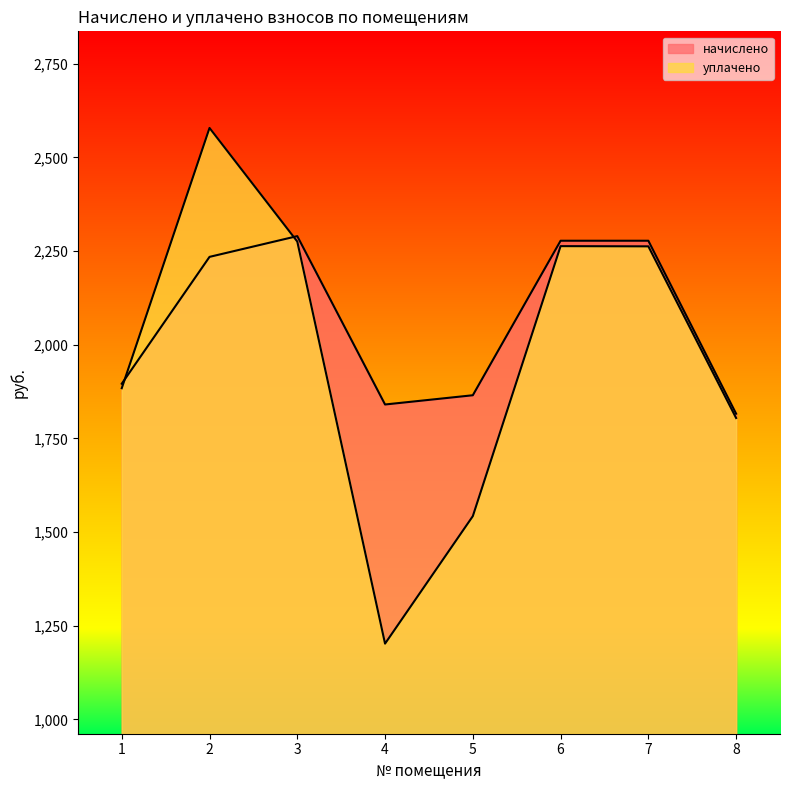

Reading left to right, what are all the values shown in this chart?

начислено: 1=1896.1	2=2234.6	3=2290.0	4=1840.6	5=1865.3	6=2277.7	7=2277.7	8=1816.0
уплачено: 1=1884.0	2=2578.8	3=2275.5	4=1202.3	5=1542.6	6=2263.3	7=2262.7	8=1804.5